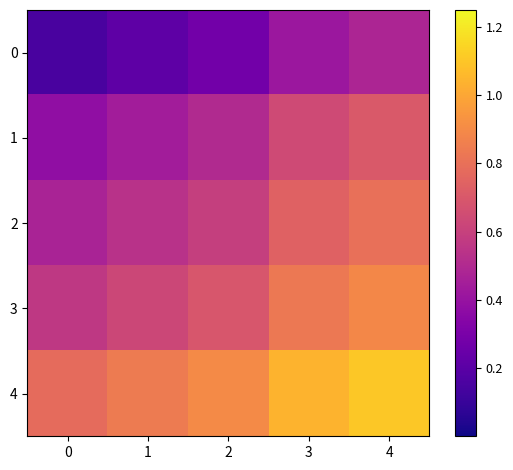

Which series has the largest total across all categories?

4